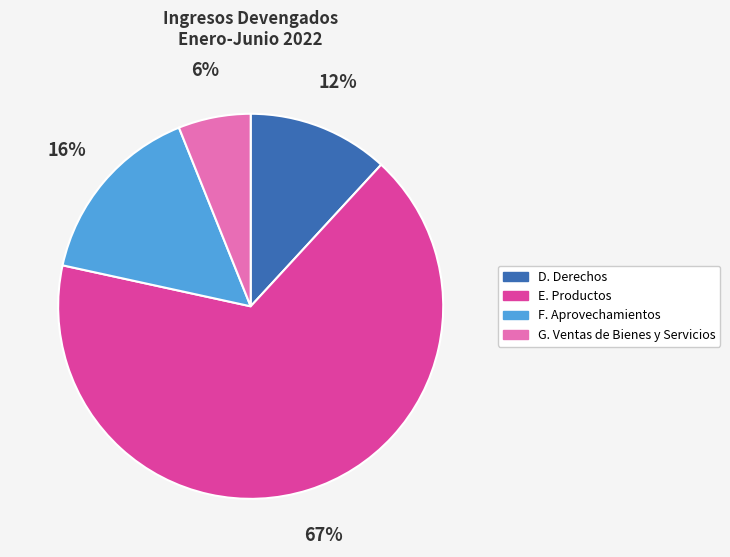

Count the number of slices in the pie.

4